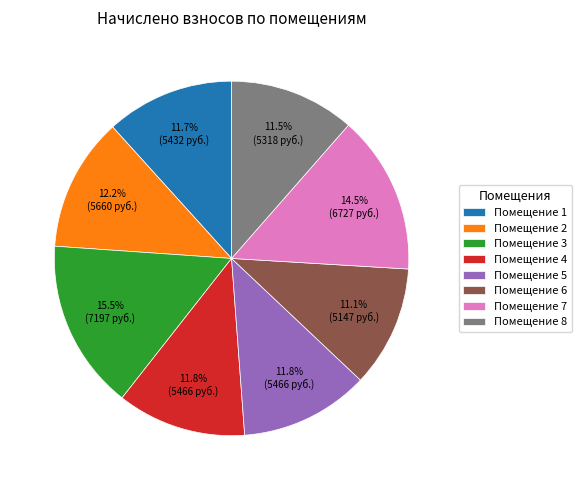

Combined, do Помещение 6 and Помещение 4 account for over 50%?

No